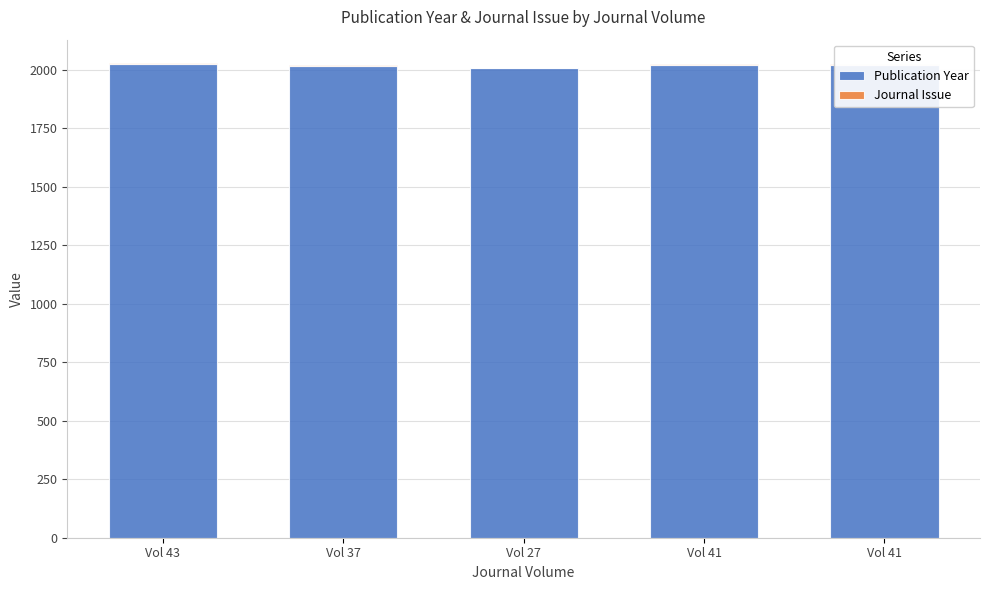

How many data points does each series have?

5